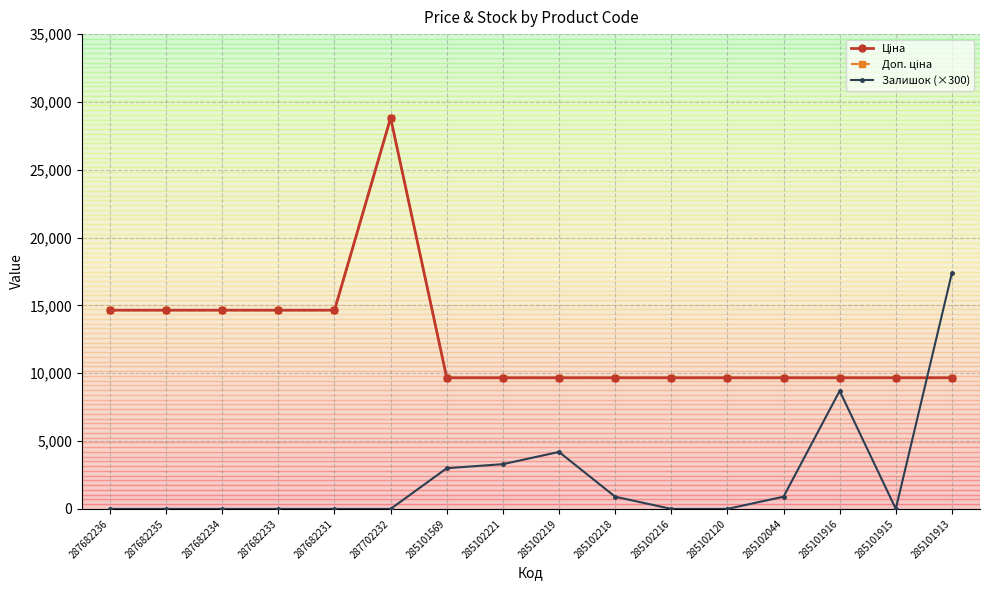

Does the chart display data point markers on the line(s)?

Yes